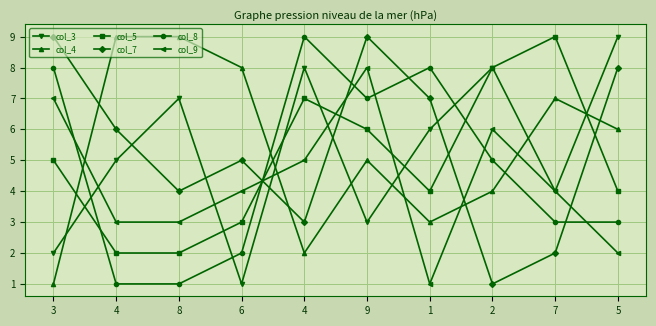

At 7, list the series in order from largest to smallest.

col_5, col_4, col_3, col_9, col_8, col_7